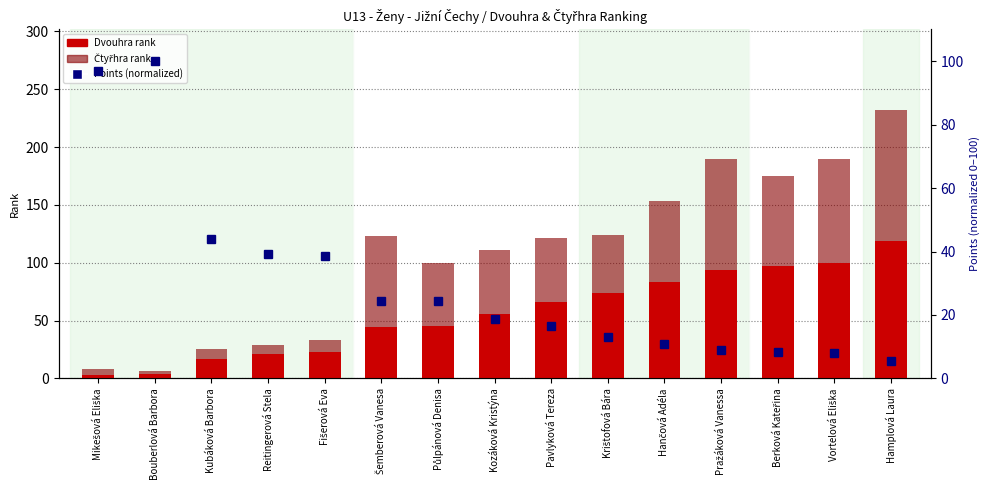

Reading right to left, list all the values displayed in this chart.

Dvouhra (rank): 119.0	100.0	97.0	94.0	83.0	74.0	66.0	56.0	45.0	44.0	23.0	21.0	17.0	4.0	3.0
Čtyřhra (rank): 113.0	90.0	78.0	96.0	70.0	50.0	55.0	55.0	55.0	79.0	10.0	8.0	8.0	2.0	5.0
Dvouhra points (normalized): 5.6	8.1	8.4	9.0	10.9	13.0	16.6	18.7	24.3	24.5	38.4	39.1	43.9	100.0	97.0